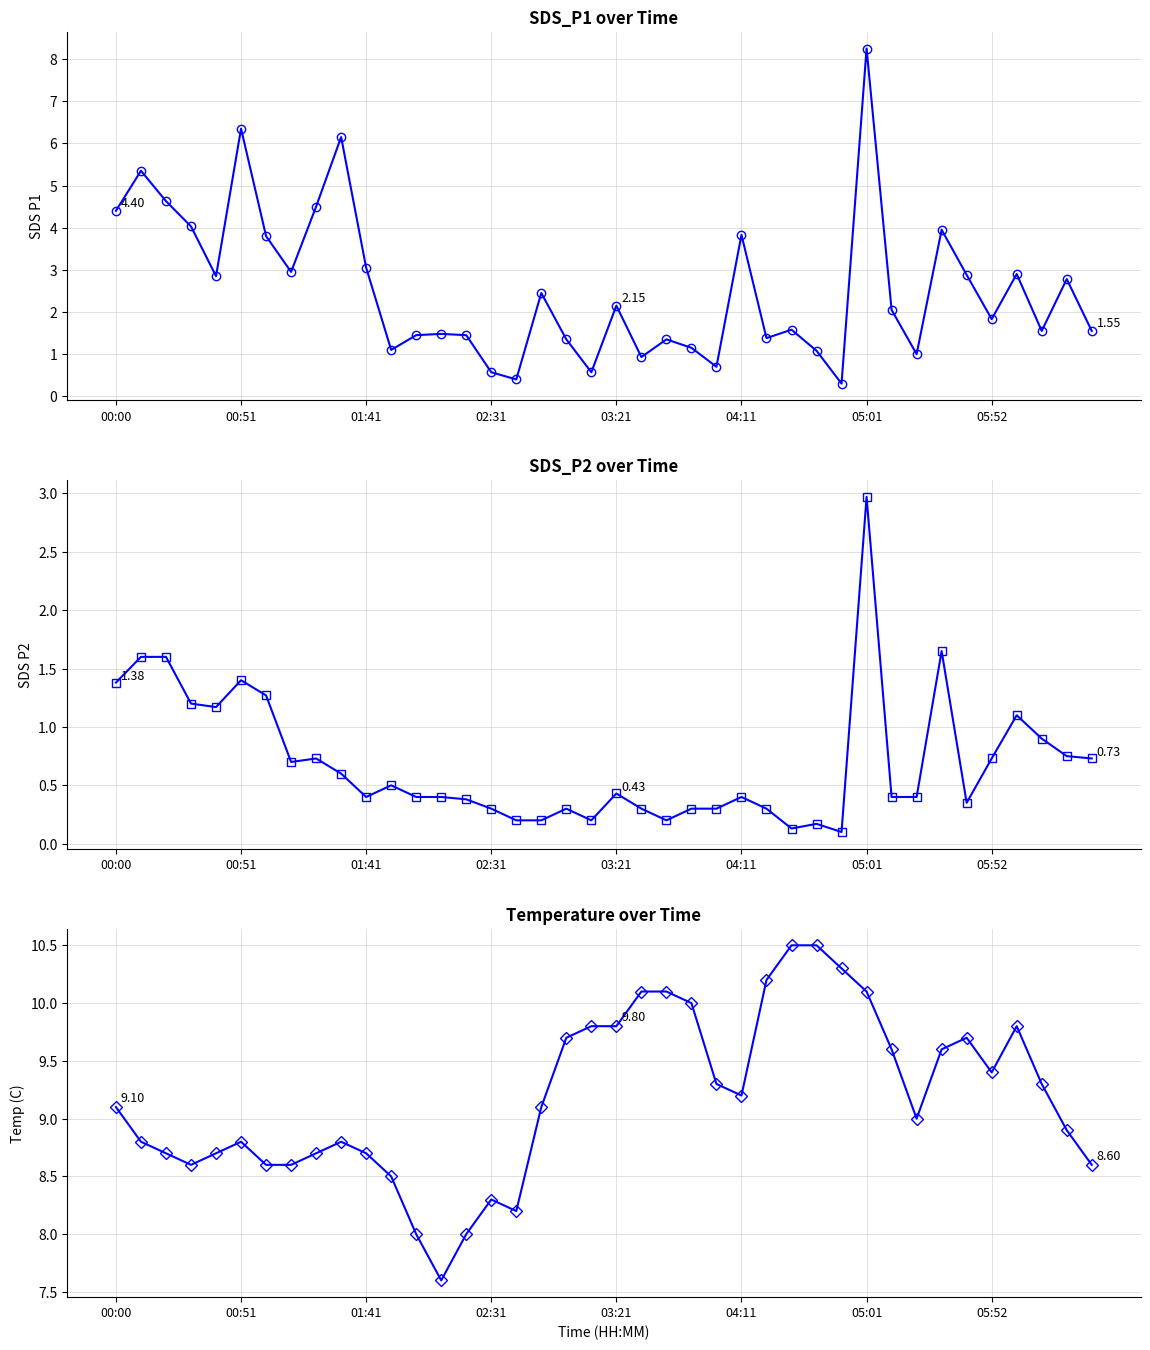

How many values in the SDS_P1 series exceed 2?

20